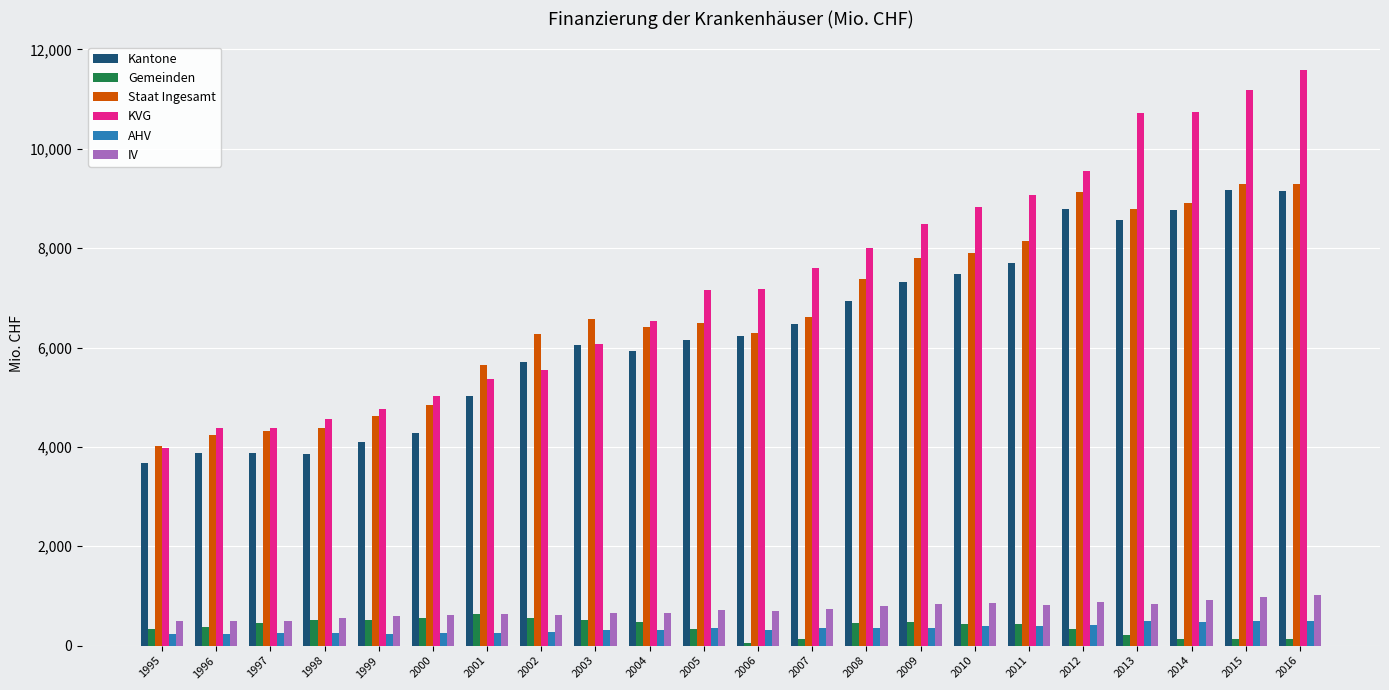

At how many categories does at least one series exceed 1080?

22